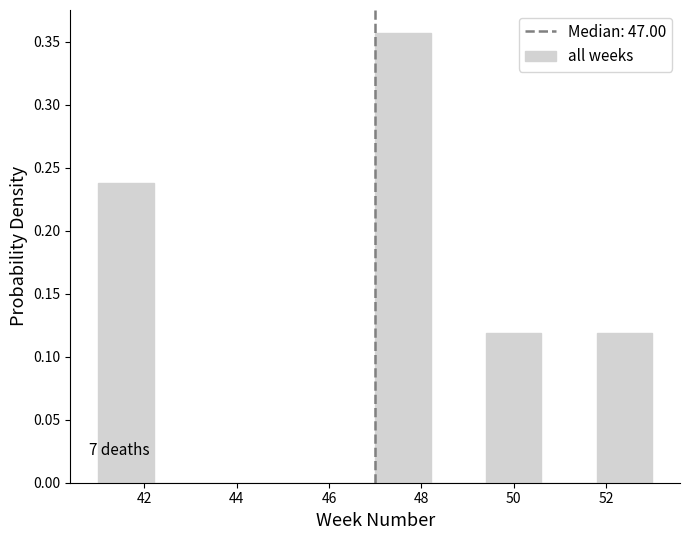

Over which range of the x-axis is the bar tallest?

47.0 to 48.2